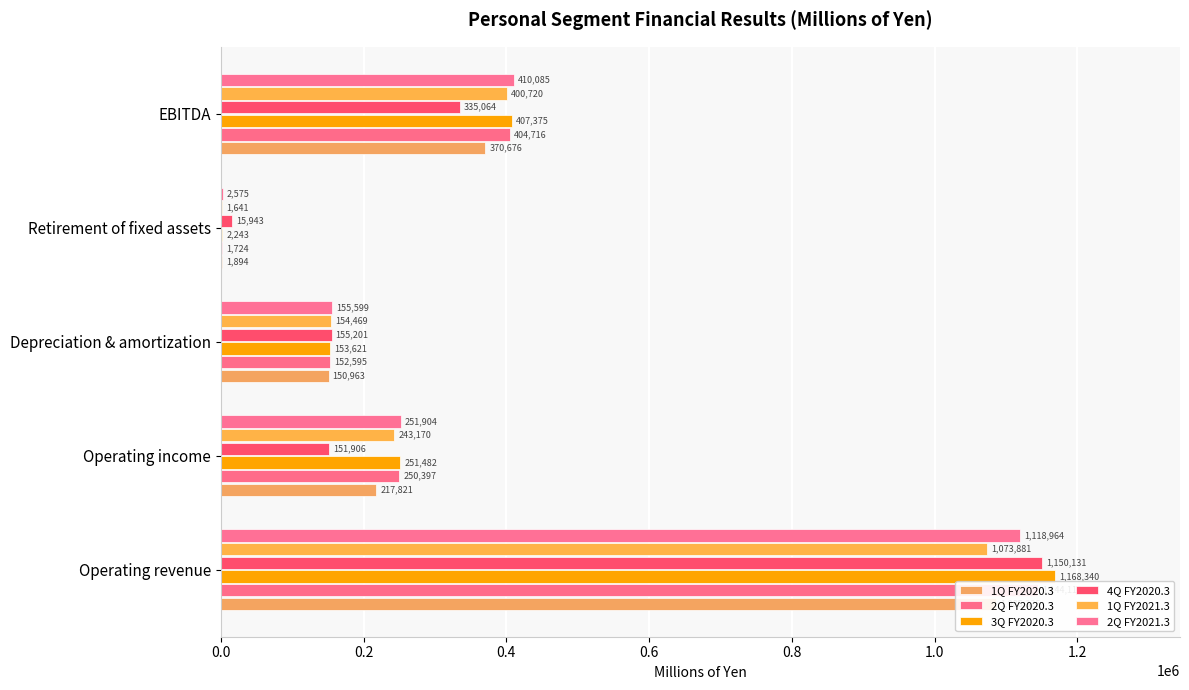

Is the value of 1Q FY2021.3 at Operating income greater than the value of 2Q FY2020.3 at Operating revenue?

No